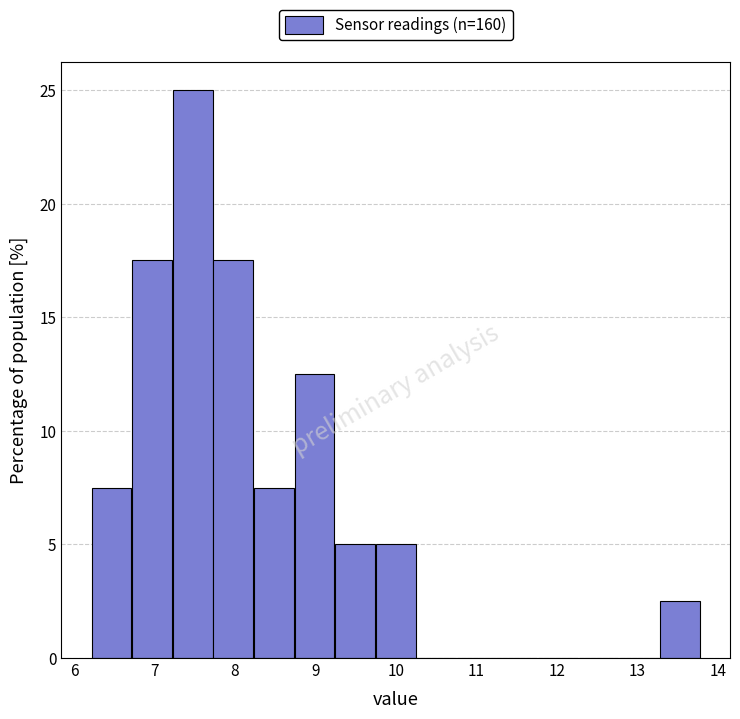

Reading left to right, list every bar in this chart as the range it spans on the x-axis followed by its height. Neither the bar edges nor the heights are printed on the chart, so give them approximately, as read against the axes.

6.2 to 6.7: 7.5
6.7 to 7.2: 17.5
7.2 to 7.7: 25.0
7.7 to 8.2: 17.5
8.2 to 8.7: 7.5
8.7 to 9.2: 12.5
9.2 to 9.7: 5.0
9.7 to 10.3: 5.0
10.3 to 10.8: 0
10.8 to 11.3: 0
11.3 to 11.8: 0
11.8 to 12.3: 0
12.3 to 12.8: 0
12.8 to 13.3: 0
13.3 to 13.8: 2.5